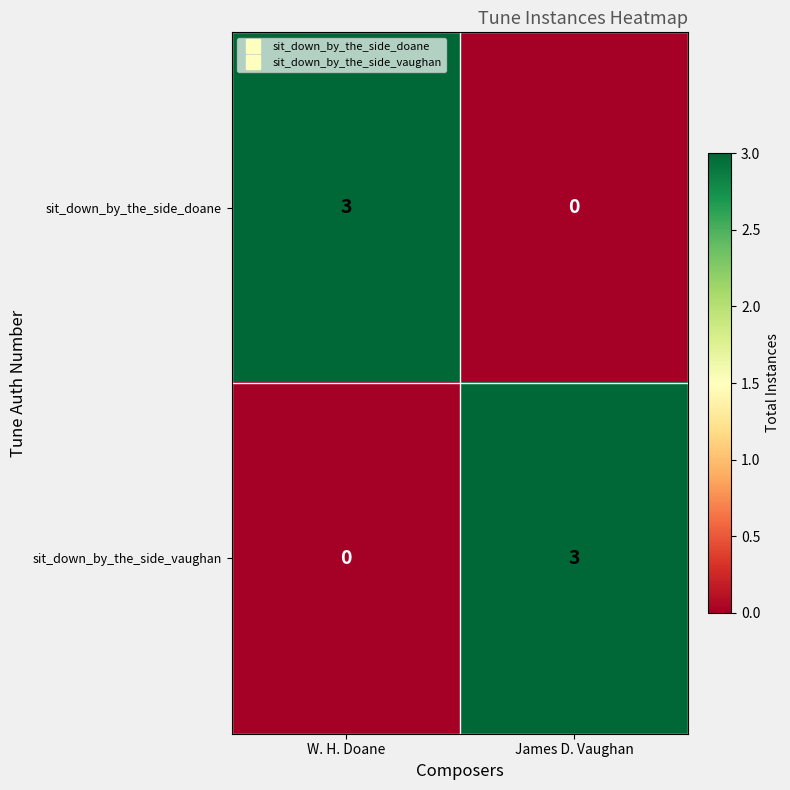

What is the difference between the maximum and minimum values in the sit_down_by_the_side_doane series?

3